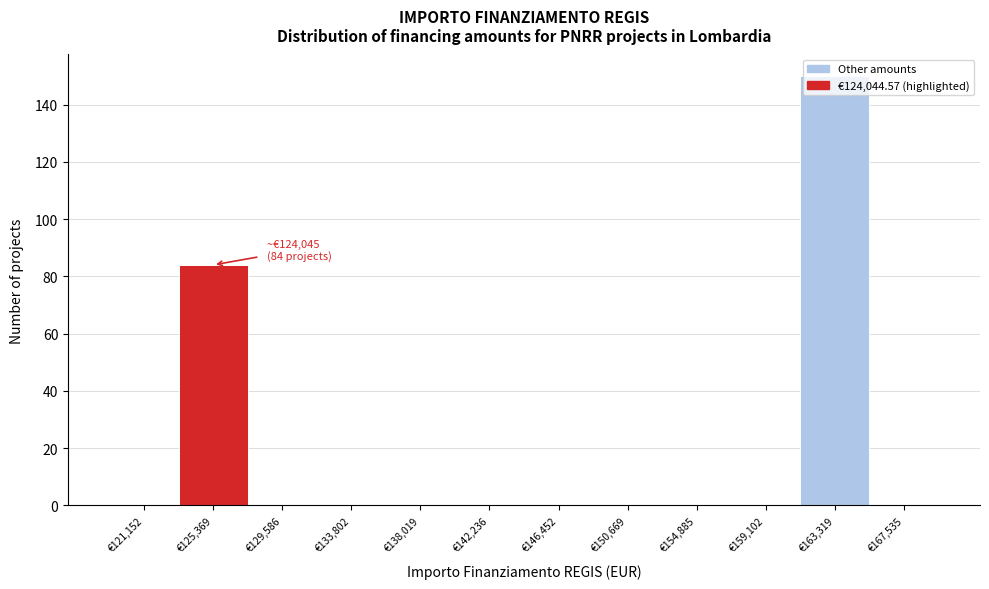

Over which range of the x-axis is the bar tallest?

161000 to 165500